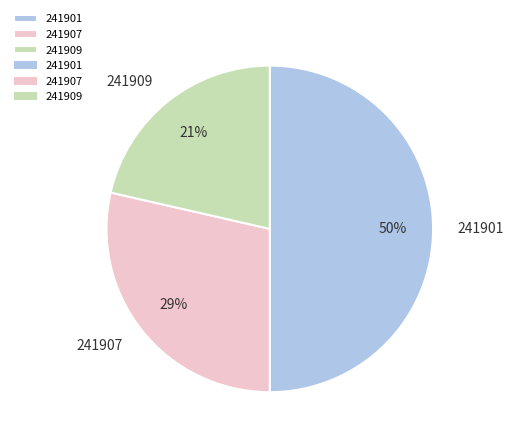

Which slice is the largest?

241901